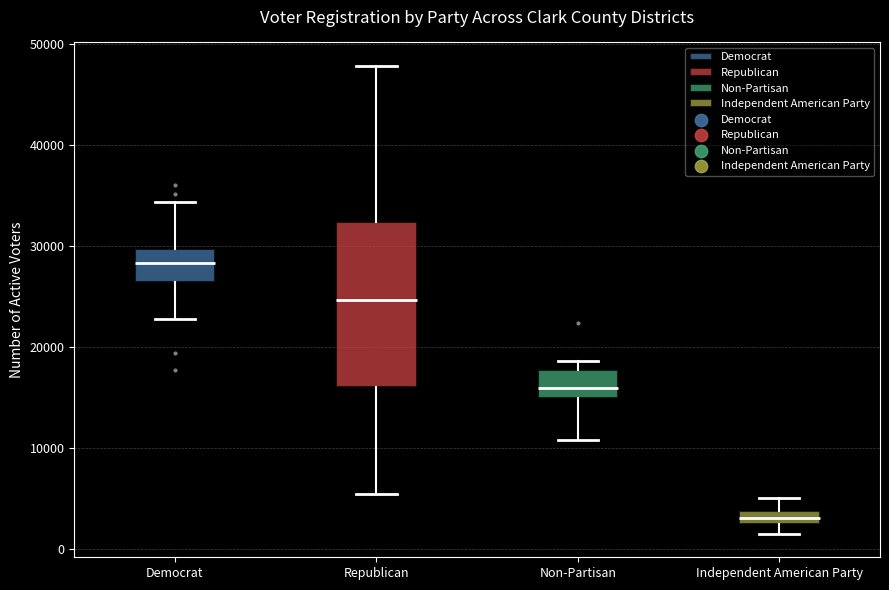

Where does the upper whisker of the box for Independent American Party end on the y-axis? The values are not printed on the chart, so give them approximately, as read against the axis.

5000